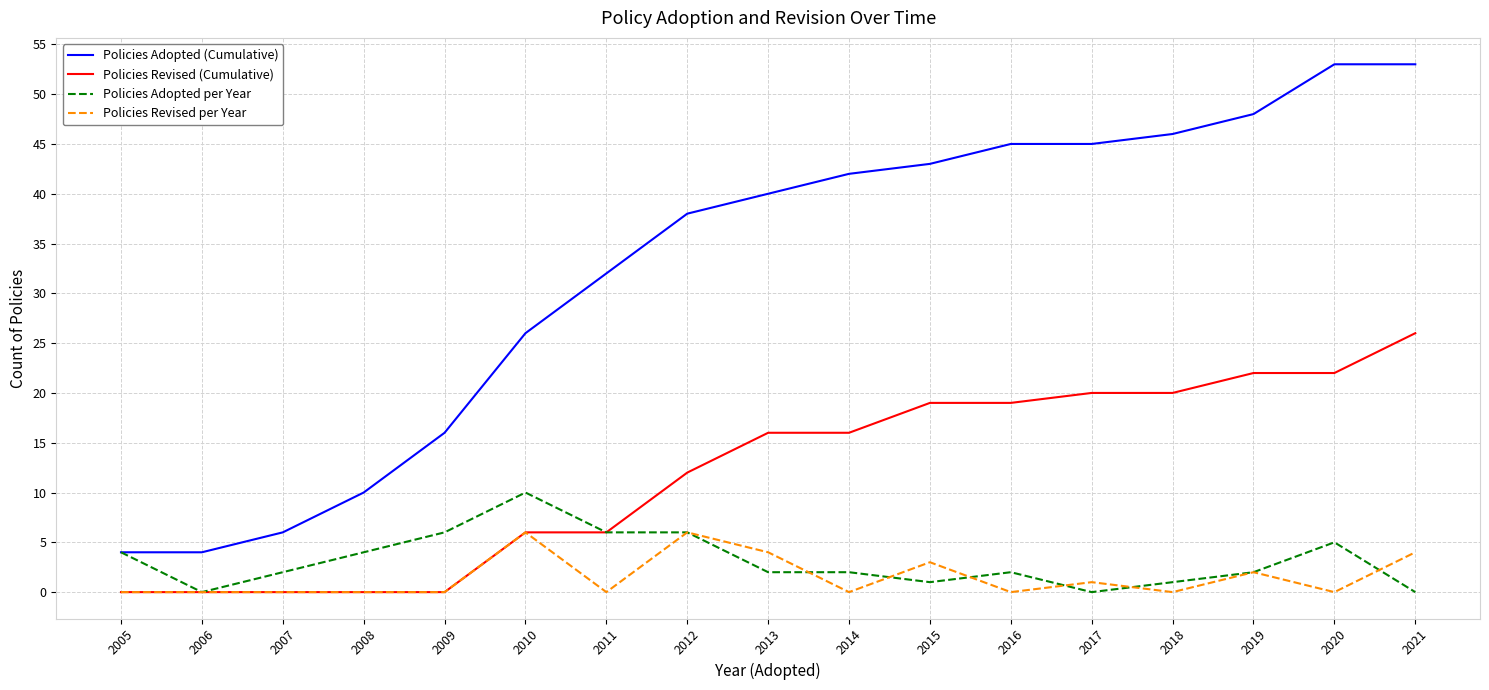

The Policies Adopted per Year series shows -6 at 2021. True or false?

False